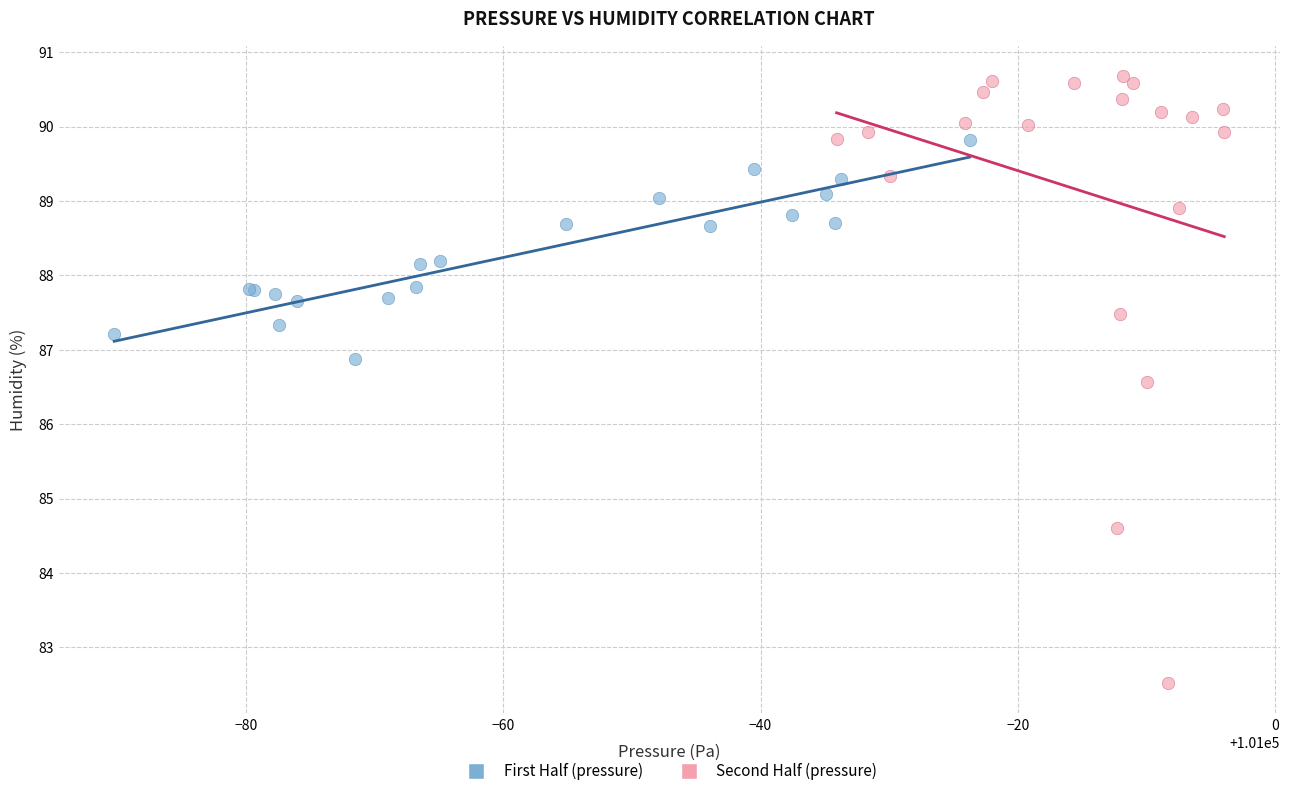

Which series has the largest Y range (max minus min)?

Second Half (pressure)